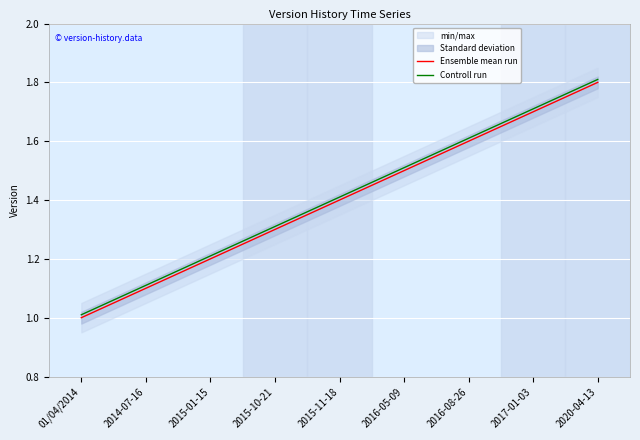

What is the label of the 3rd point from the left?

2015-01-15